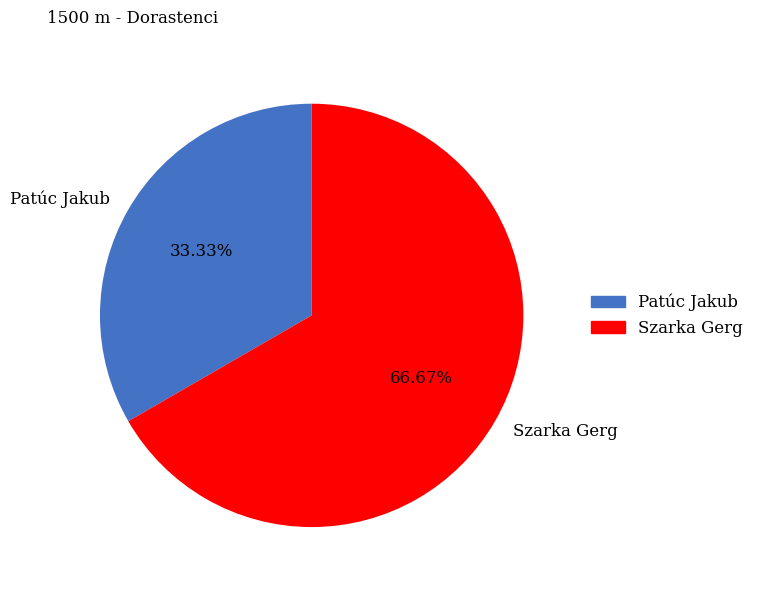

To the nearest percent, what is the average slice percentage?

50%